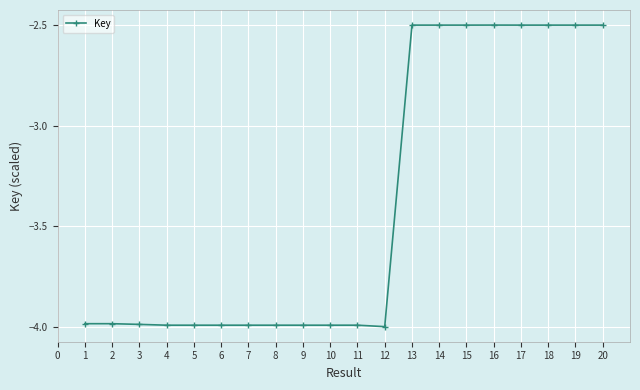

Is it true that the value at 13 is -2.5?

True